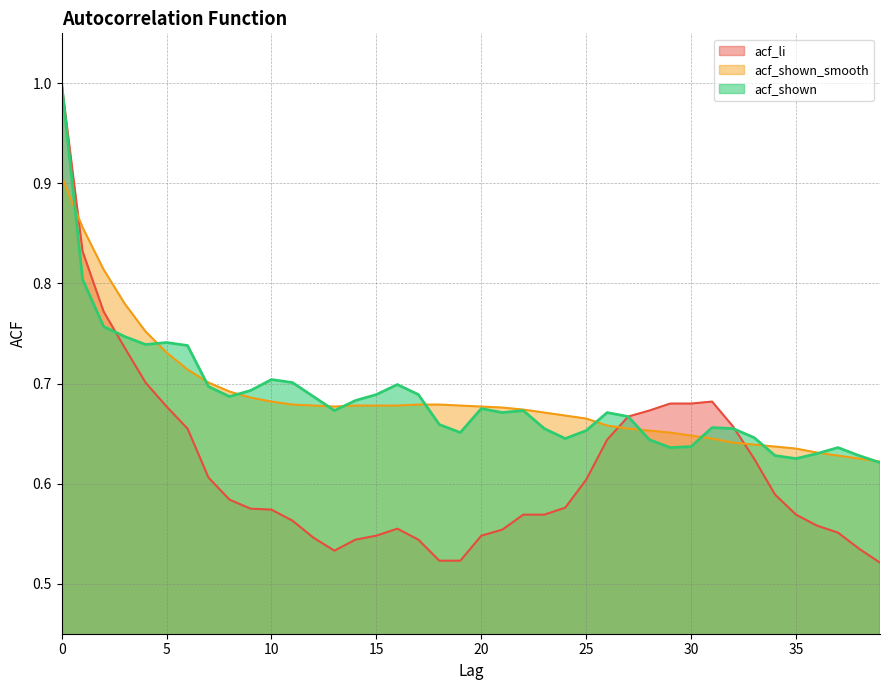

How many series are shown in this chart?

3